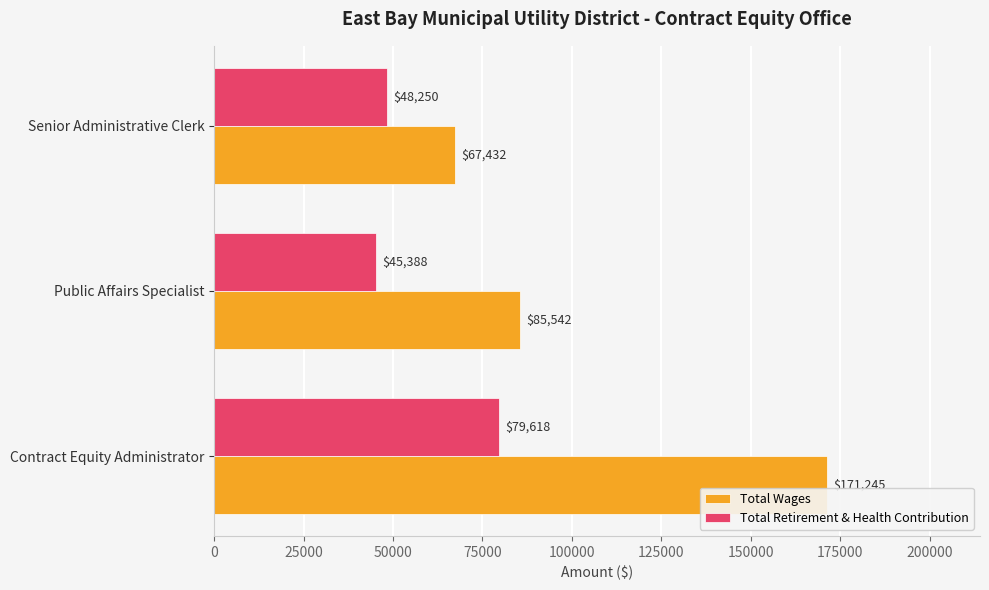

How many data points in Total Wages are less than 85542?

1